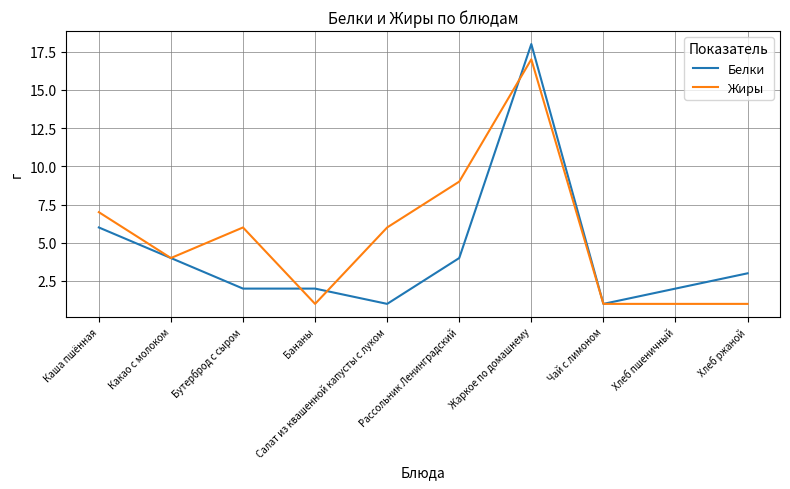

What position from the left is Какао с молоком?

2